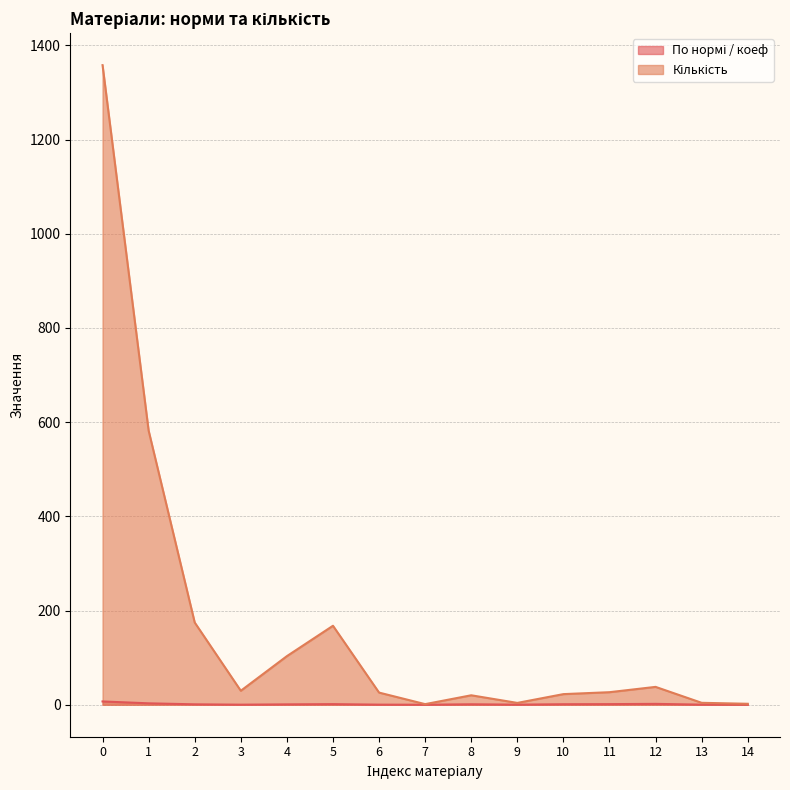

What is the lowest value of the Кількість series?

1.3